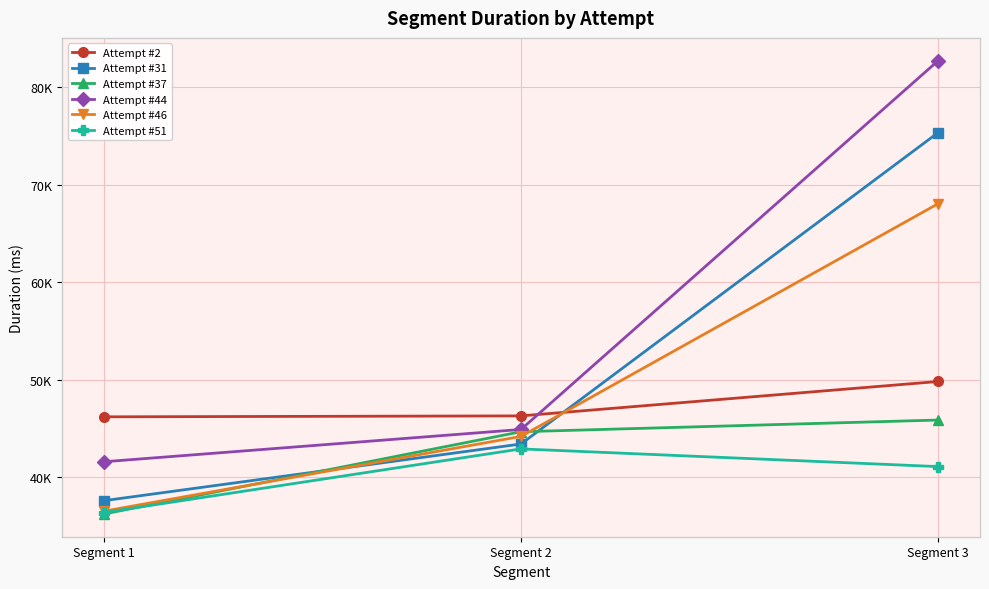

Is this an area chart (filled region under the line)?

No